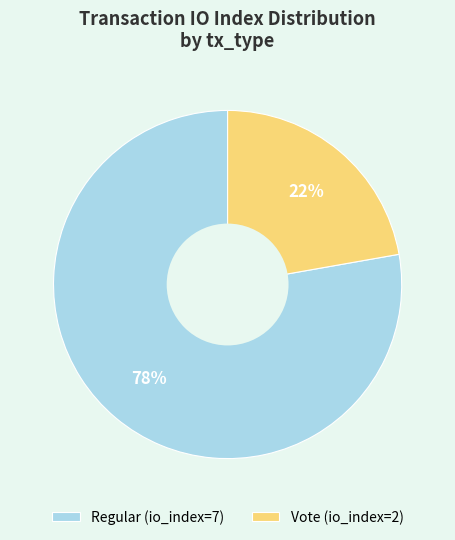

How many slices are in this pie chart?

2